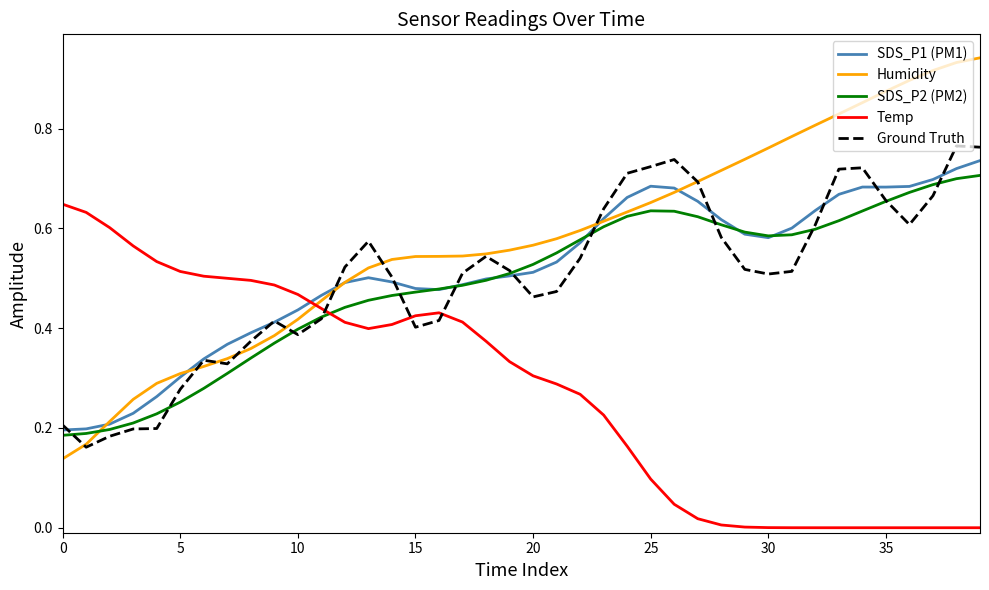

Which series has the largest total across all categories?

Humidity